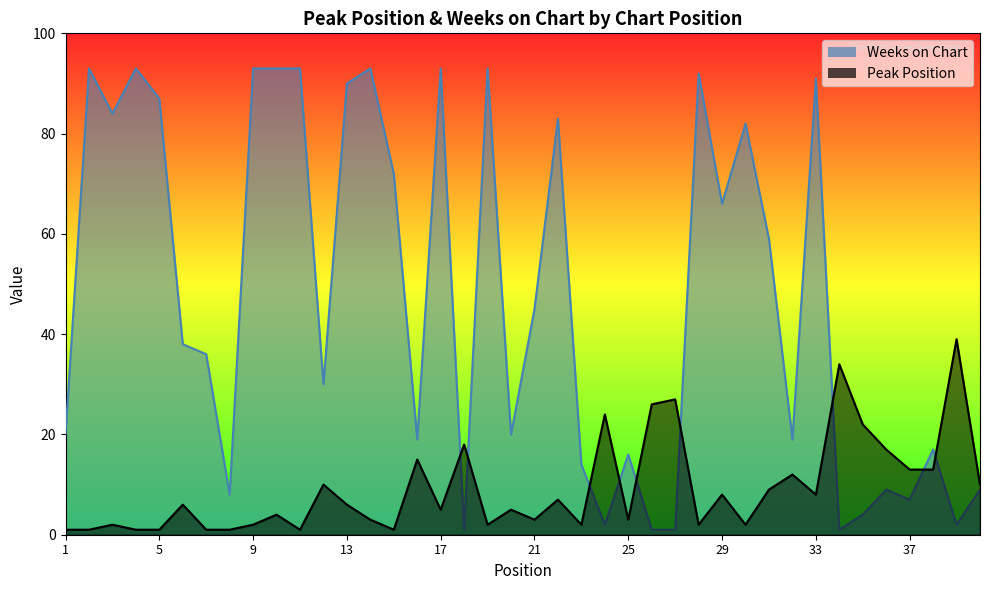

True or false: Peak Position has a value of 13 at 38.

True